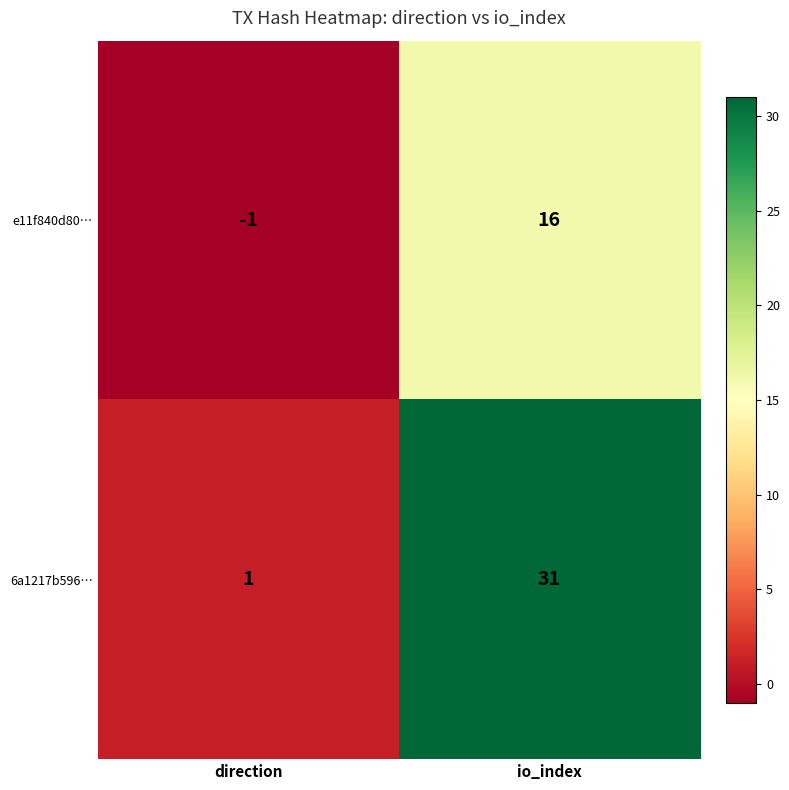

What is the highest value of the 6a1217b596… series?

31